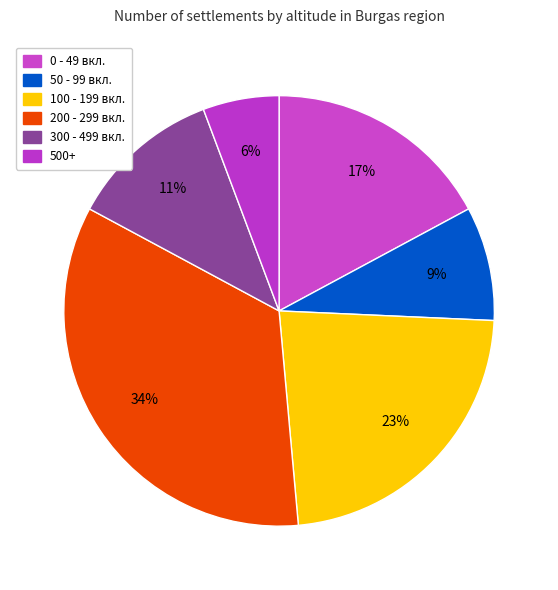

How many slices are in this pie chart?

6